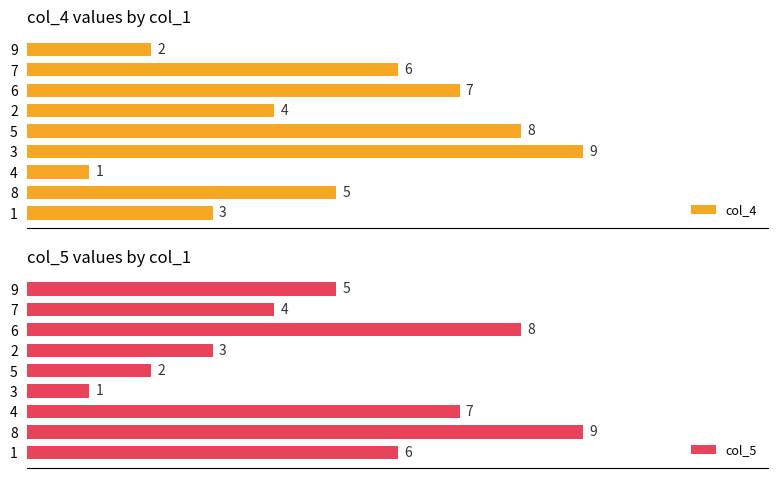

What is the greatest value displayed?

9